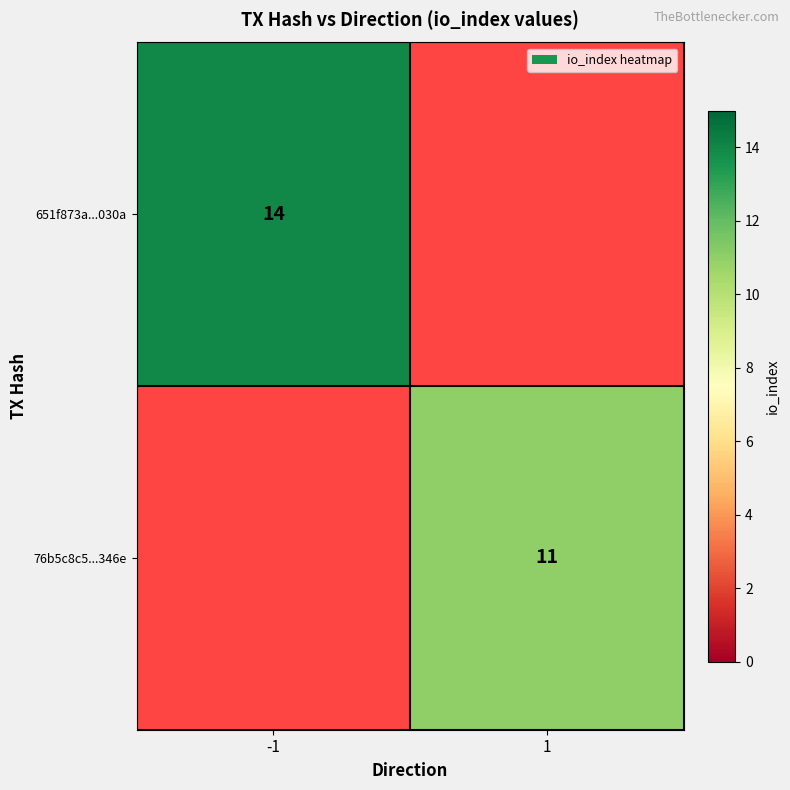

True or false: 651f873a...030a has a value of 4 at -1.

False